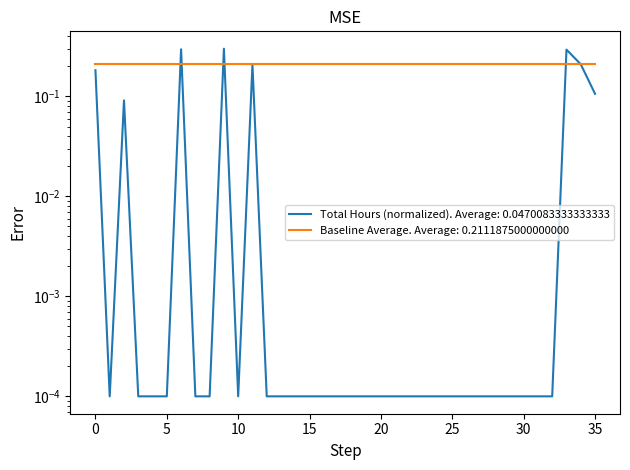

Does the chart have visible grid lines?

No